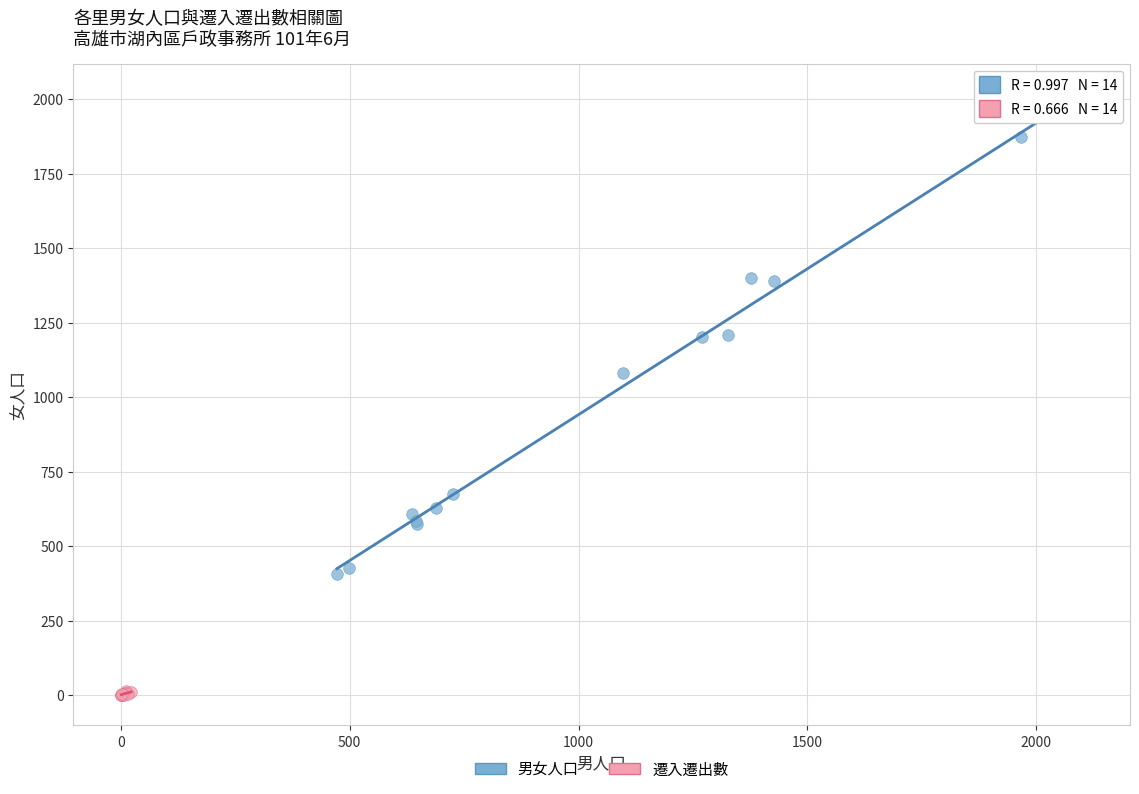

Which series has the largest Y range (max minus min)?

男女人口